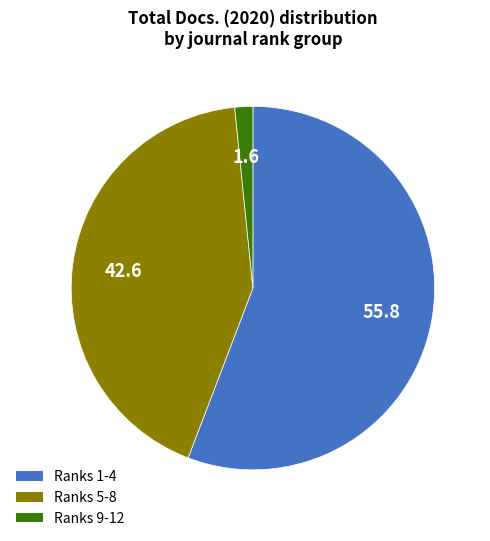

Does any single category account for the majority?

Yes